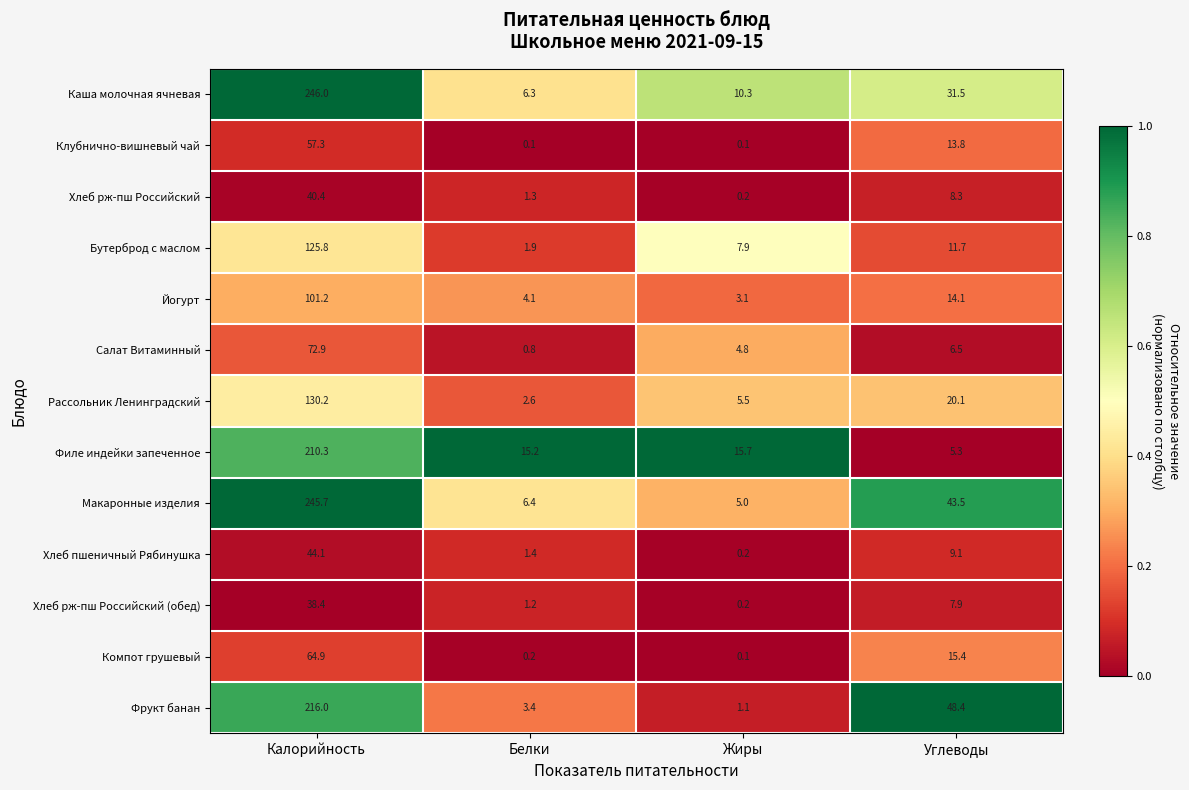

What is the greatest value displayed?

246.0